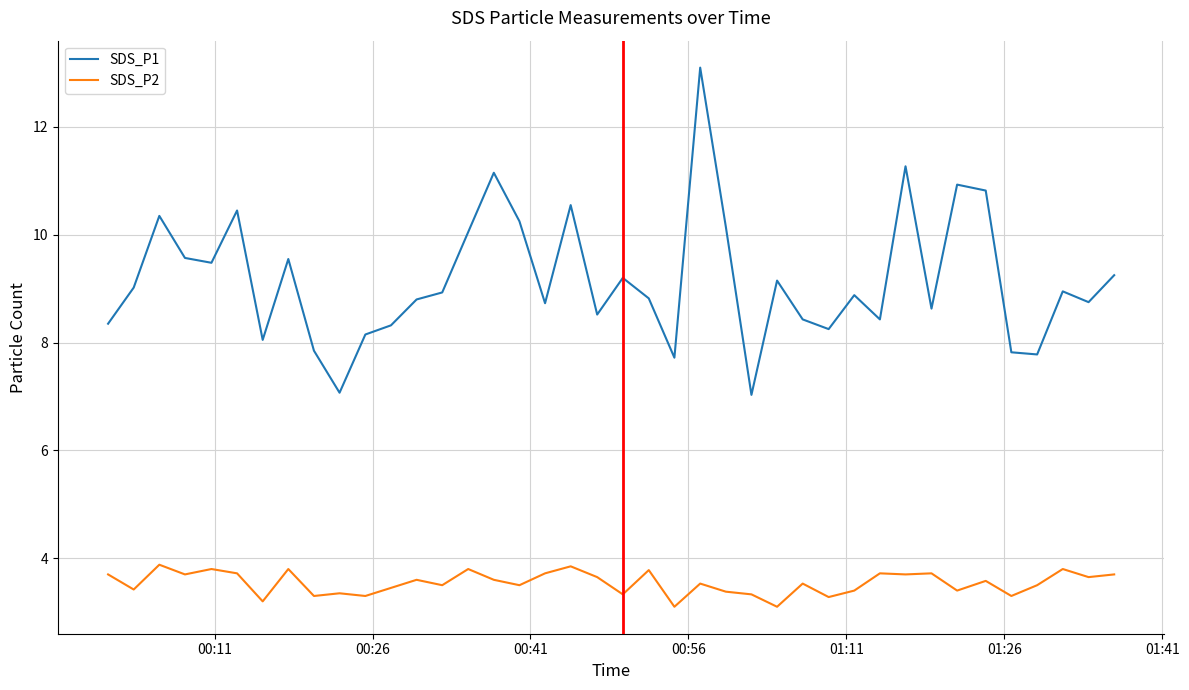

What is the greatest value displayed?

13.1